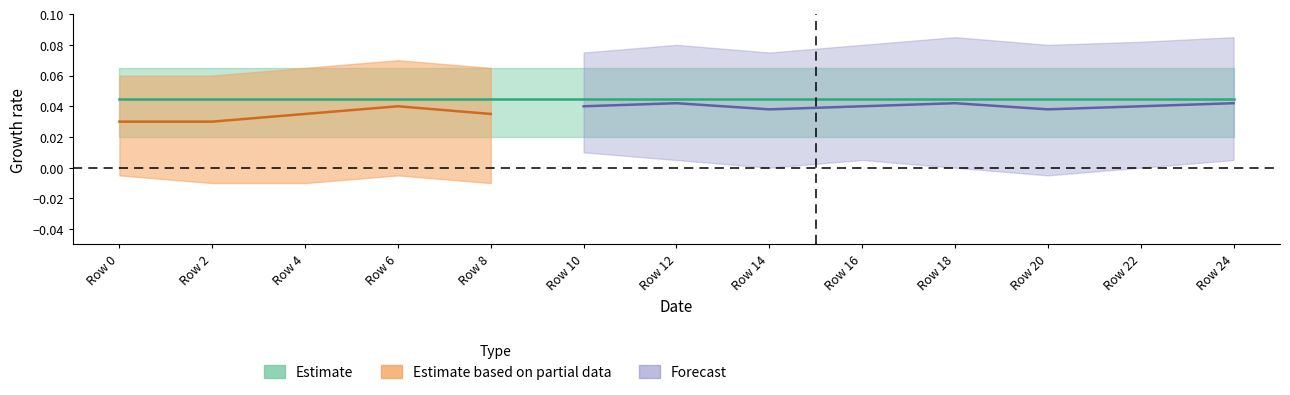

How many lines are shown in the chart?

3